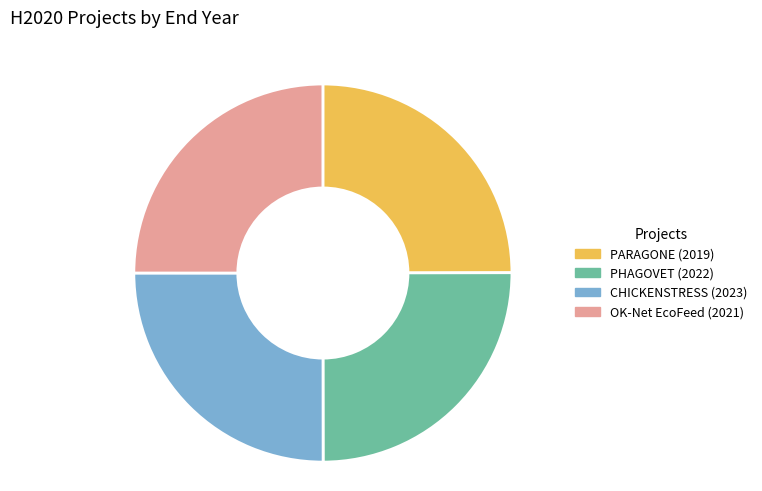

The PHAGOVET slice represents 12% of the pie. True or false?

False